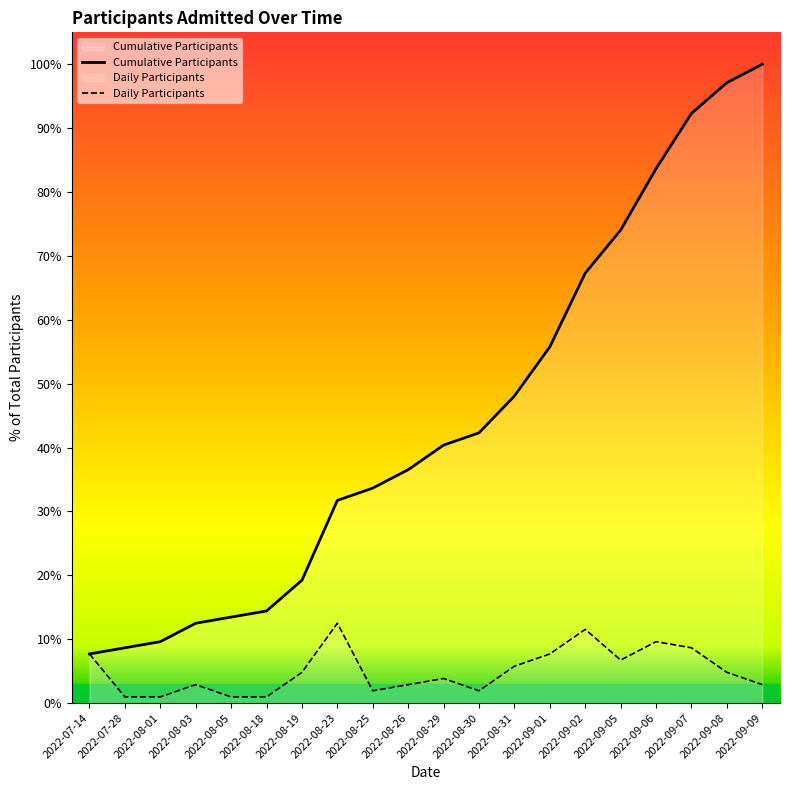

The Daily Participants series shows 3.8 at 2022-08-29. True or false?

True